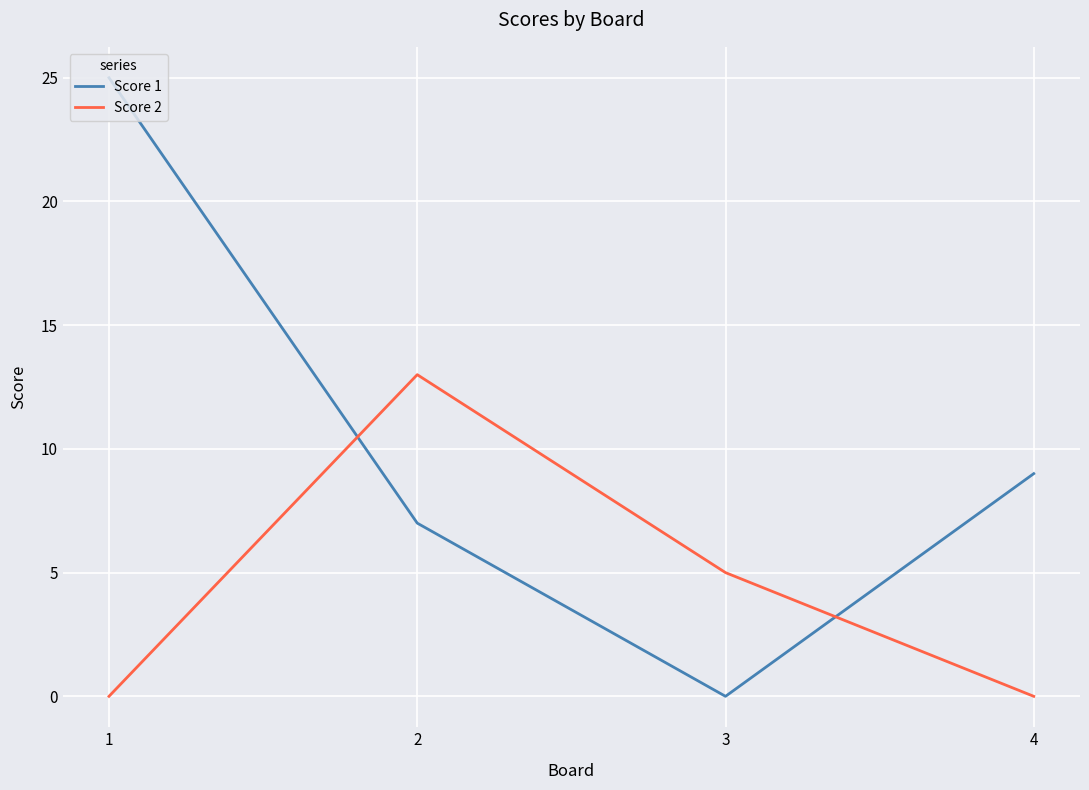

True or false: Score 2 and Score 1 intersect in this chart.

True